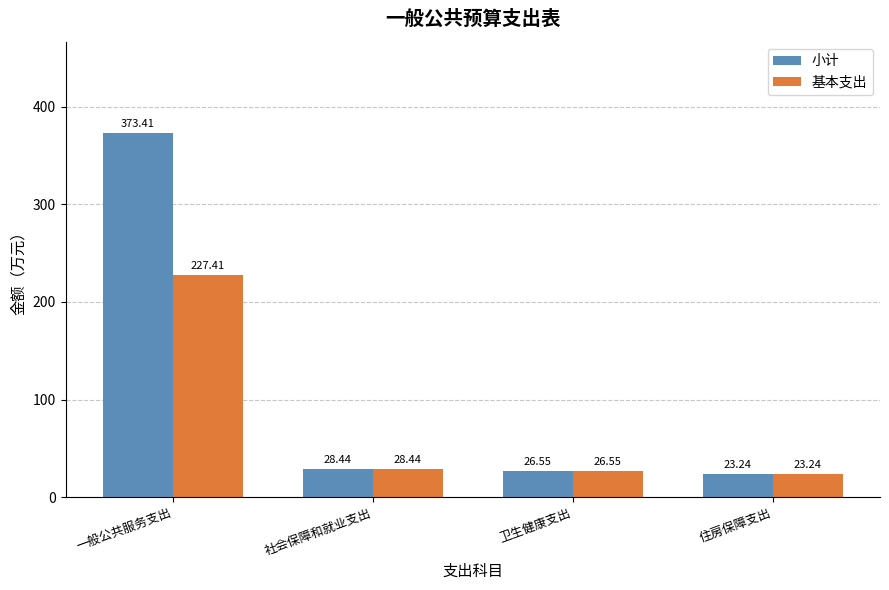

Which series has the largest range (max minus min)?

小计